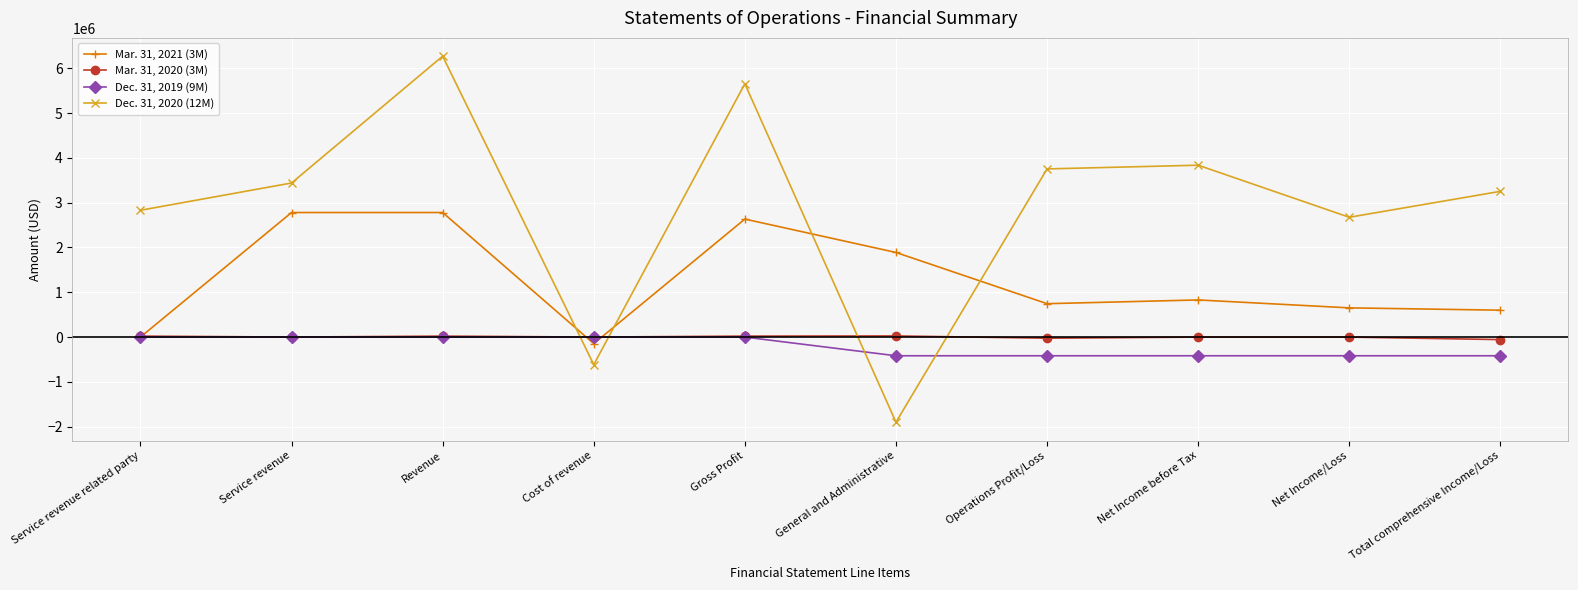

At which category does Dec. 31, 2020 (12M) reach its first local peak?

Revenue